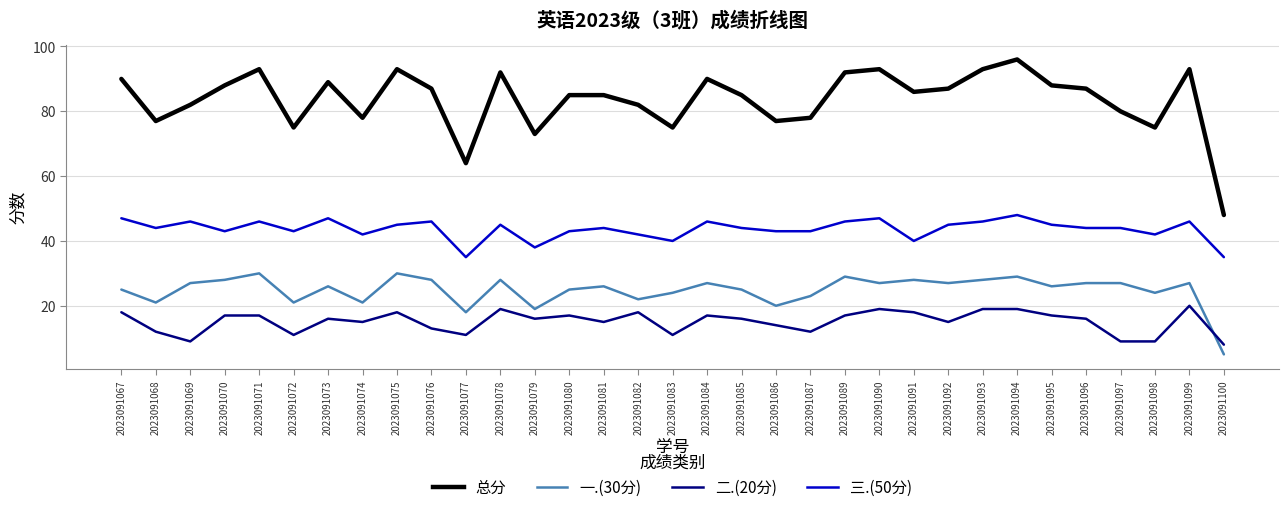

At which label is 二.(20分) closest to 14?

2023091086